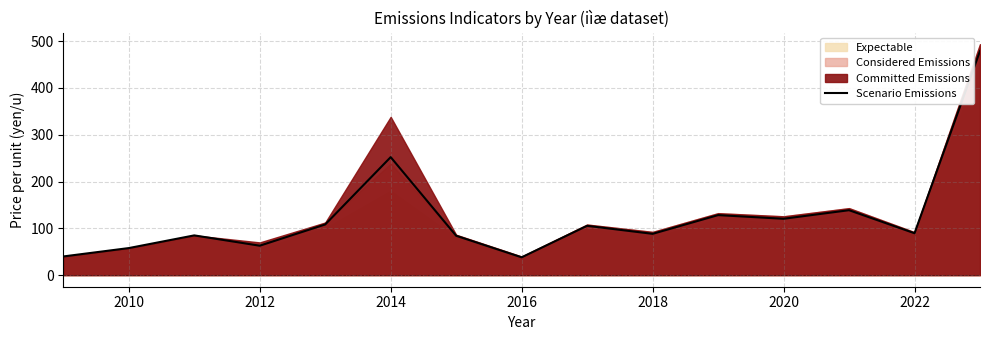

The Scenario Emissions series shows 177.5 at 2020. True or false?

False